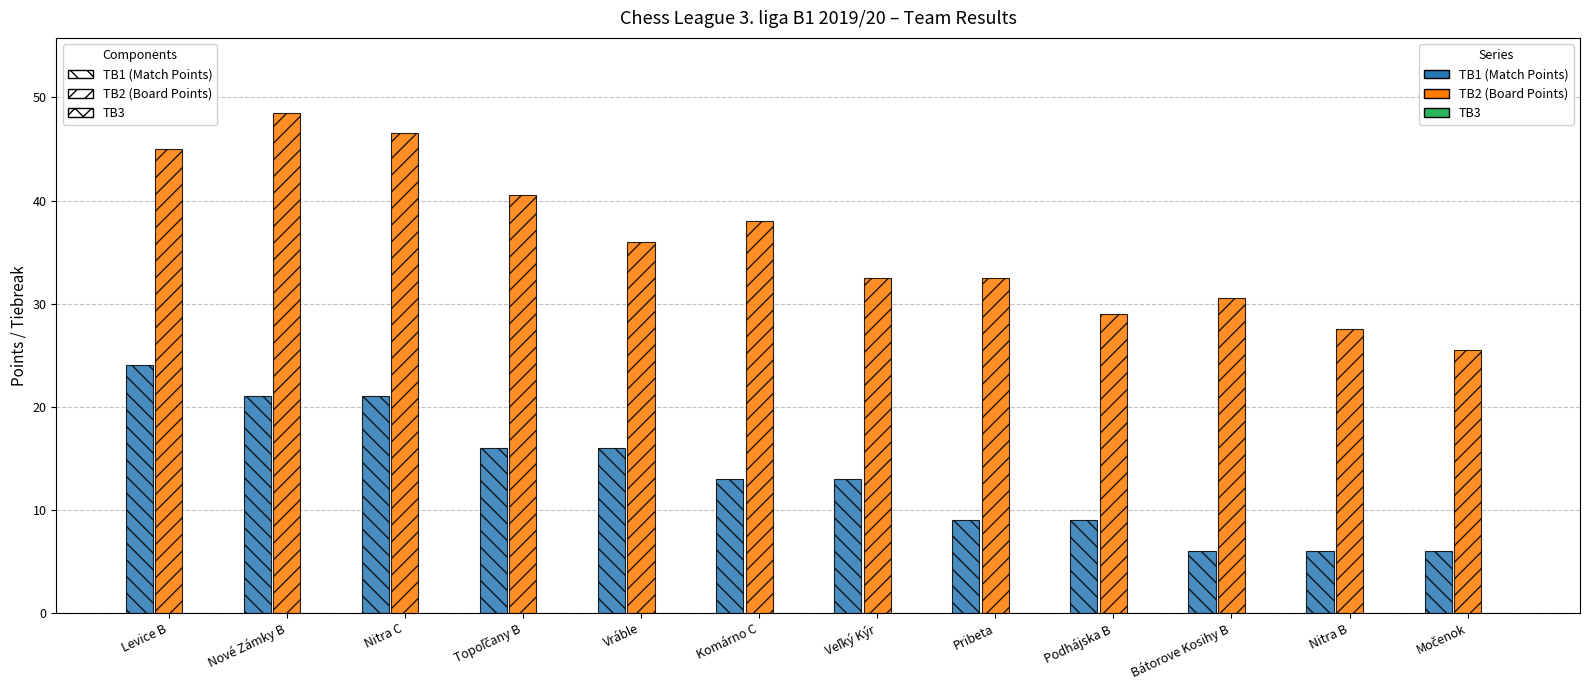

How many bars are there in total?

24